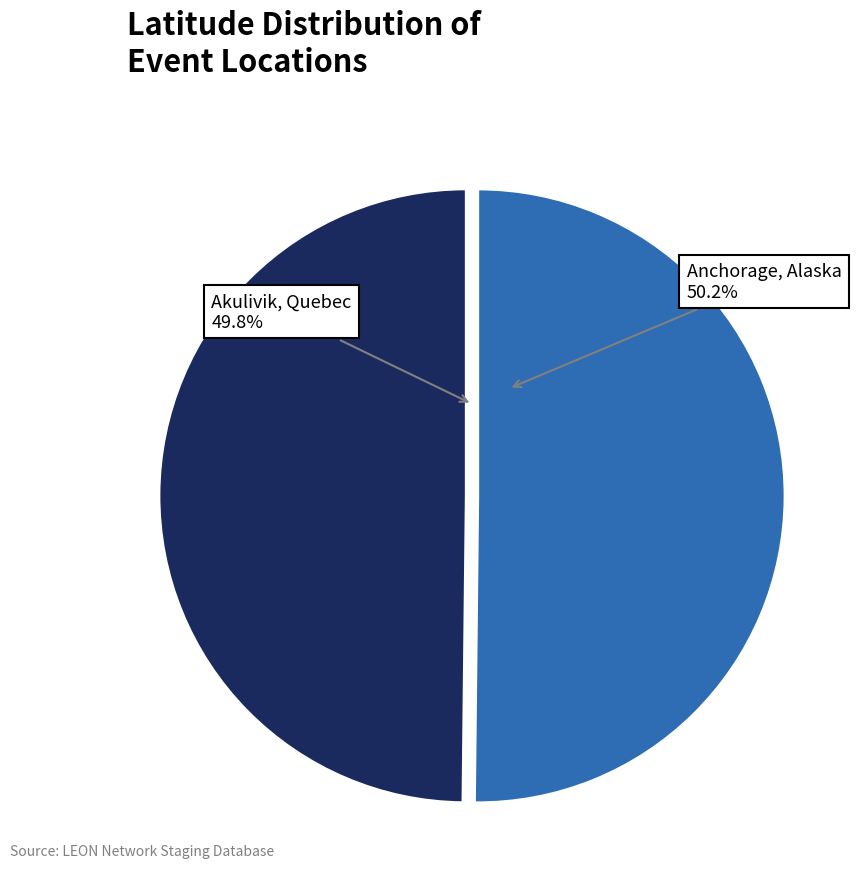

True or false: Akulivik, Quebec accounts for 50% of the total.

True